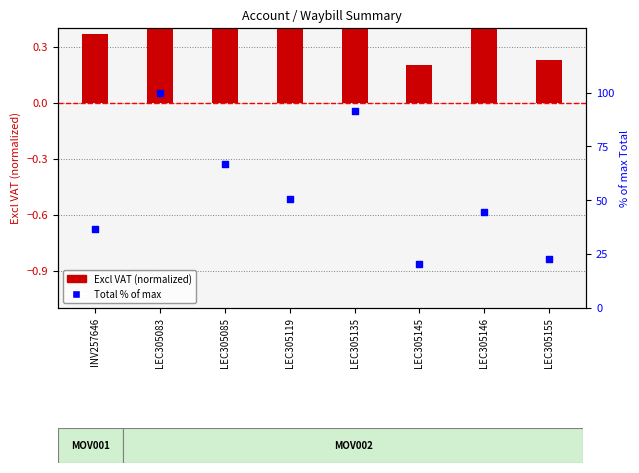

What is the change in value from LEC305083 to LEC305146?

-55.5